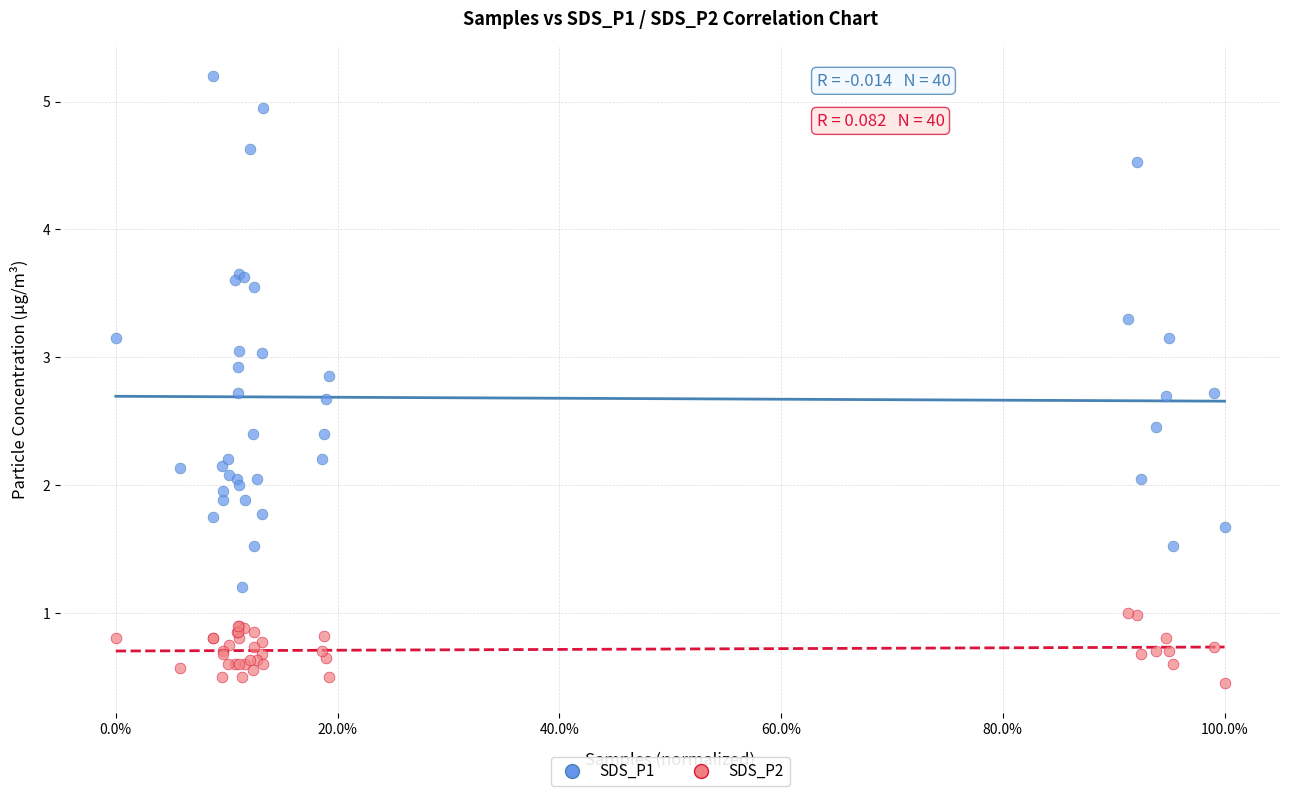

Which series contains the highest Y value?

SDS_P1